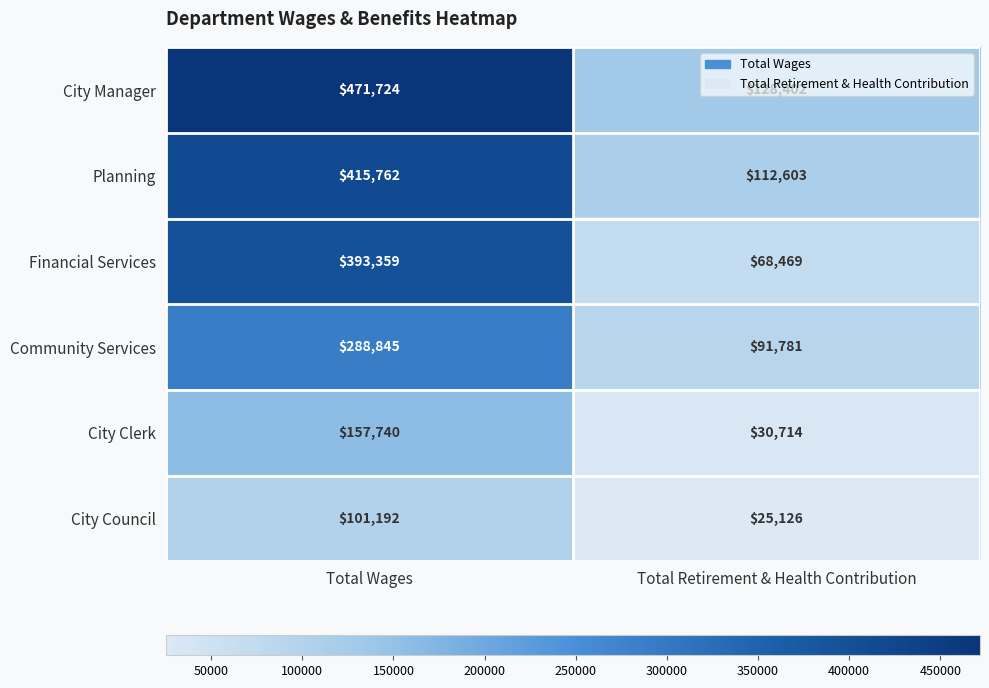

What is the total value across all series at Total Retirement & Health Contribution?

457095